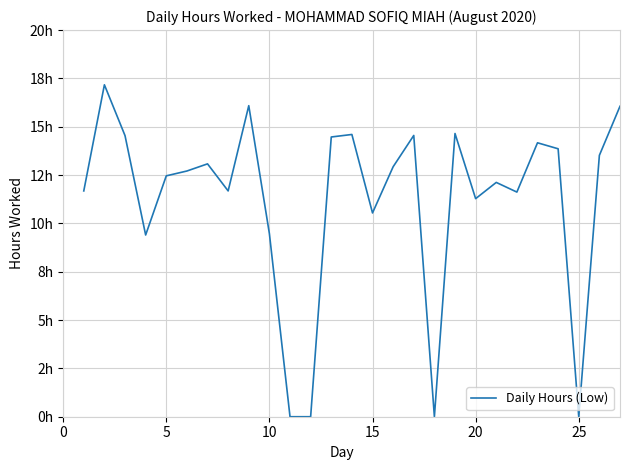

Does the chart have visible grid lines?

Yes